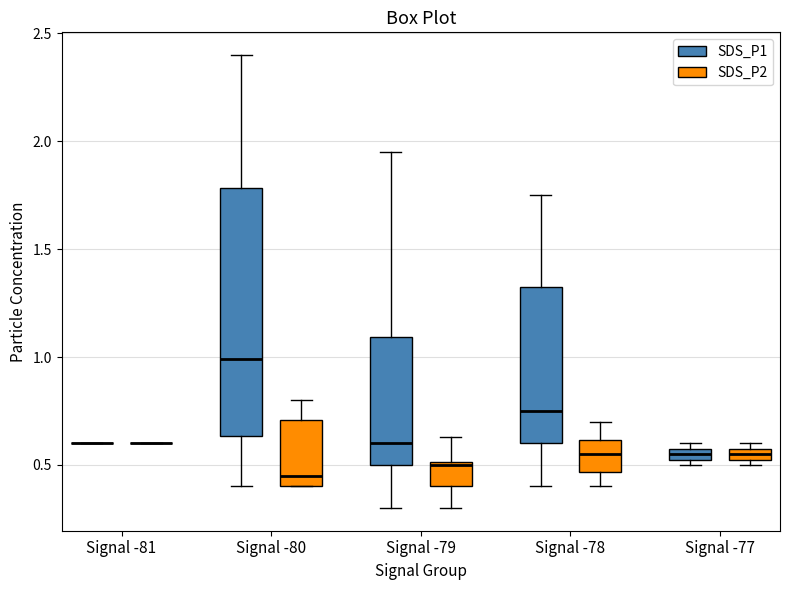

Where does the upper whisker of the box for Signal -79 (SDS_P2) end on the y-axis? The values are not printed on the chart, so give them approximately, as read against the axis.

0.65